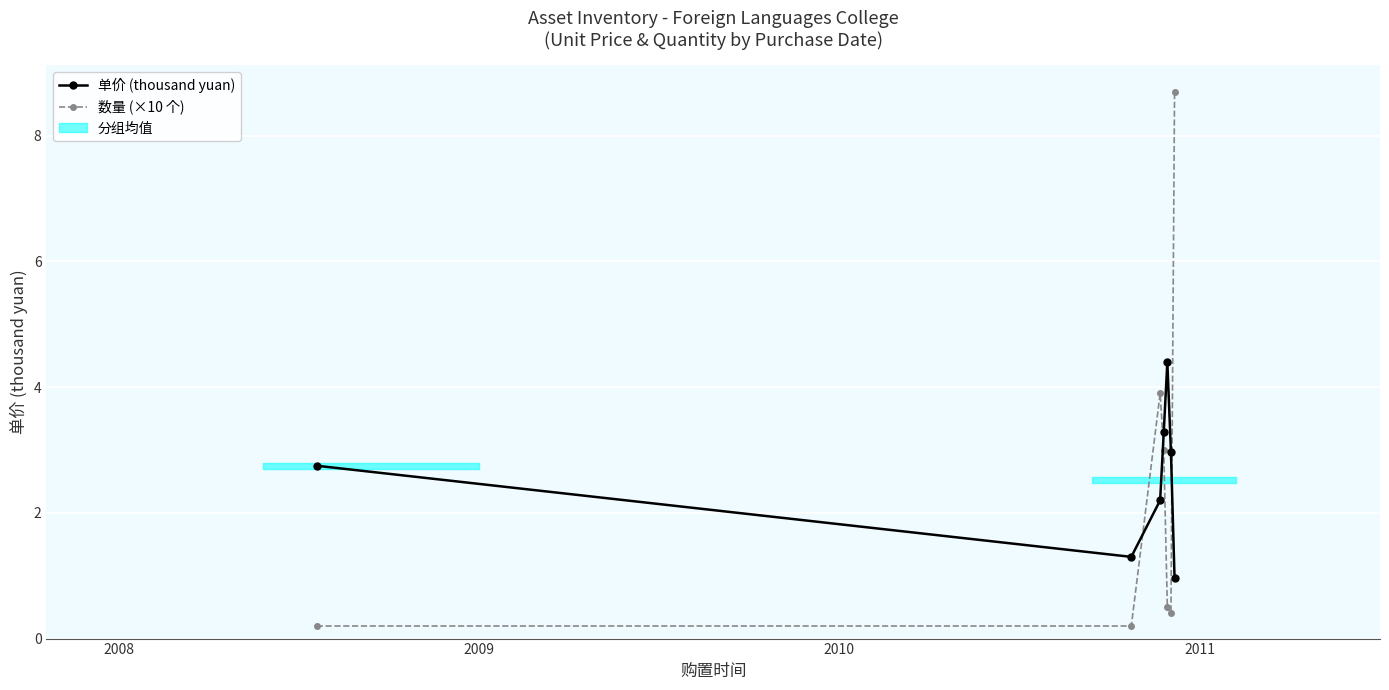

How many lines are shown in the chart?

2